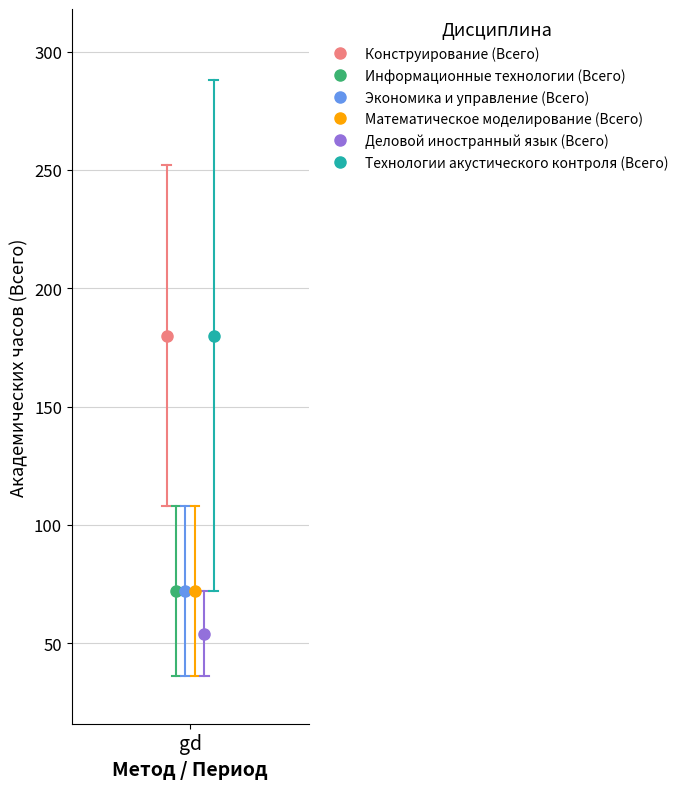

How many lines are shown in the chart?

6